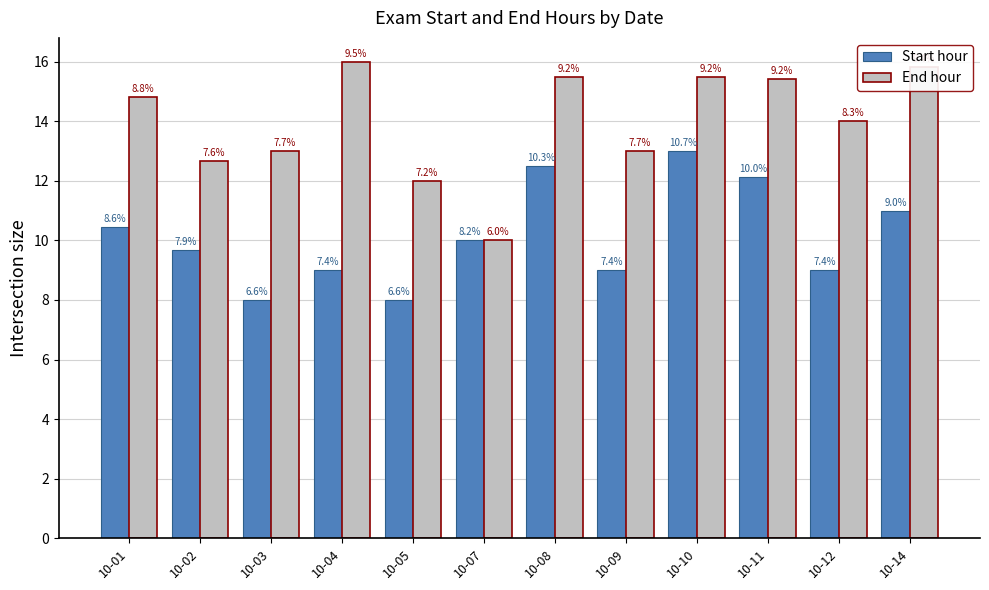

At 10-14, list the series in order from smallest to largest.

Start hour, End hour